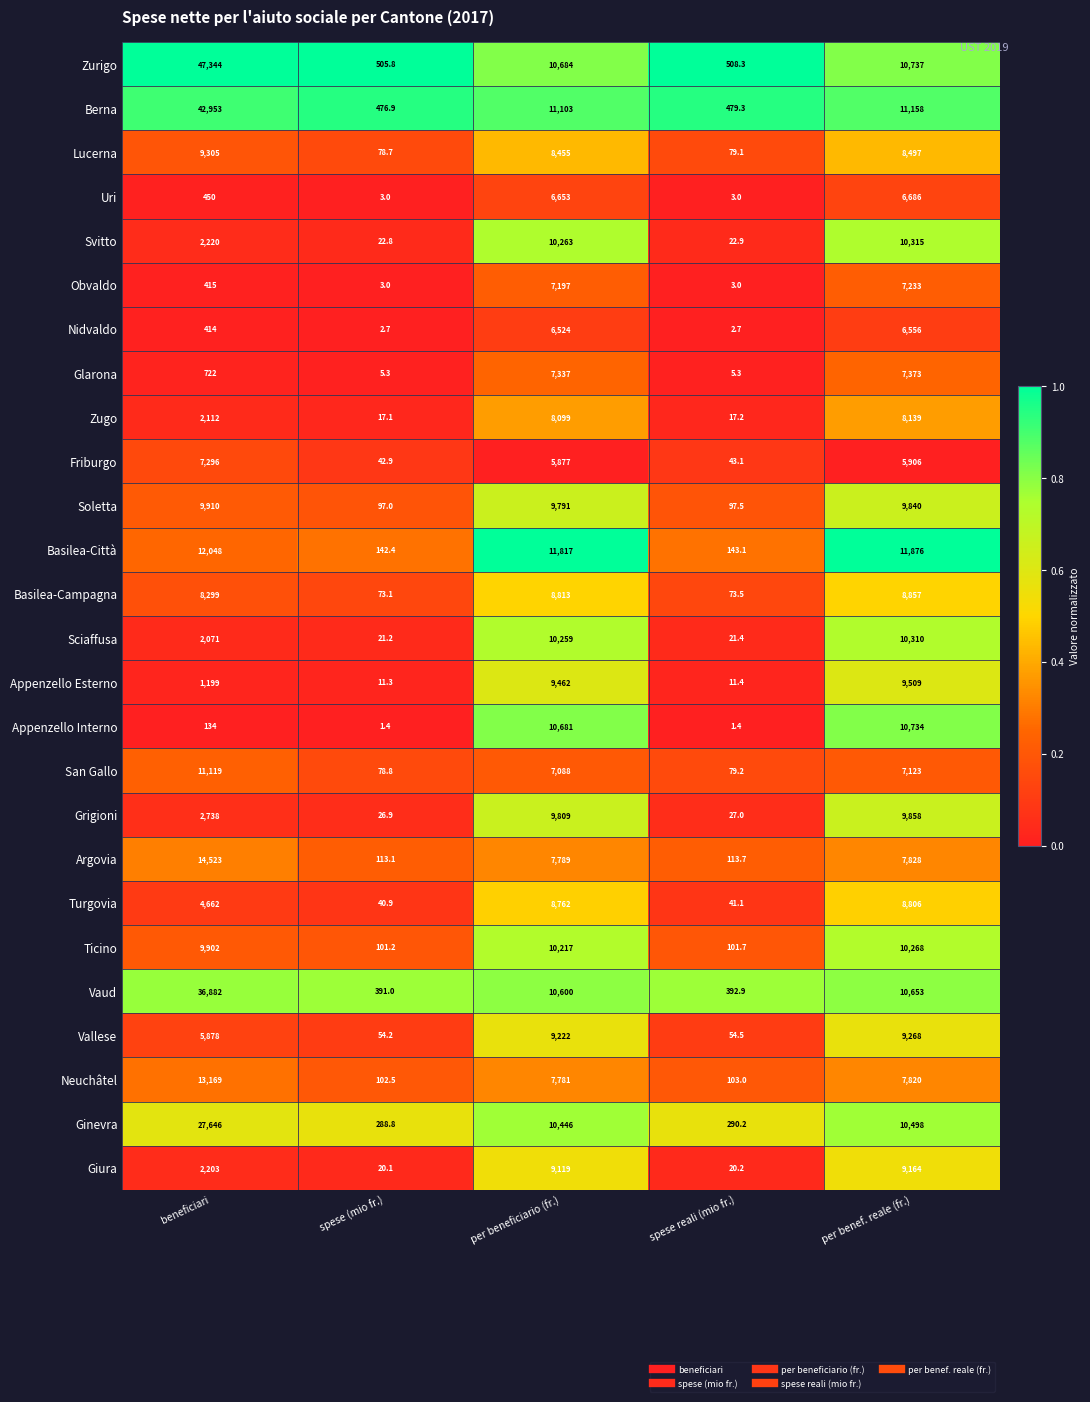

What is the sum of the Obvaldo values at beneficiari and spese reali (mio fr.)?

418.0